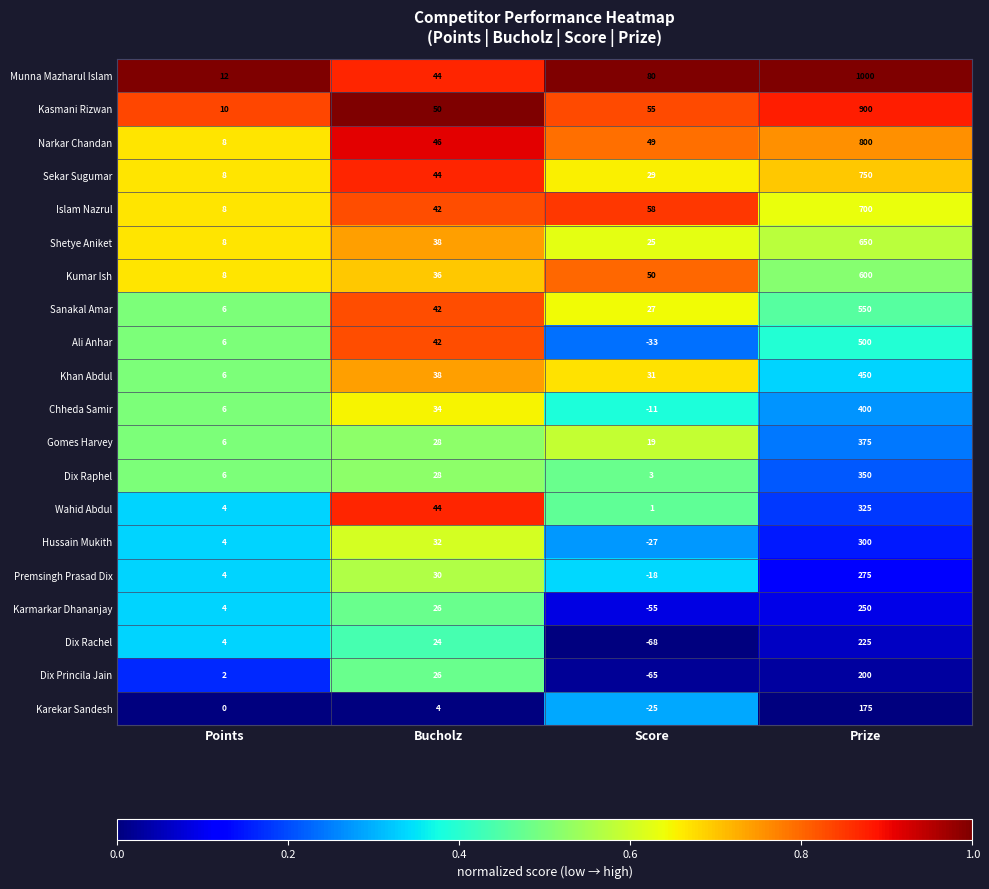

What is the total value across all series at Prize?

9775